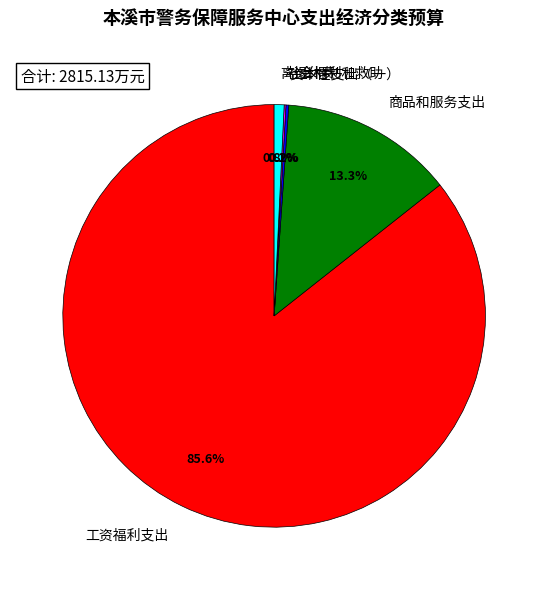

Does 工资福利支出 account for over 50% of the chart?

Yes